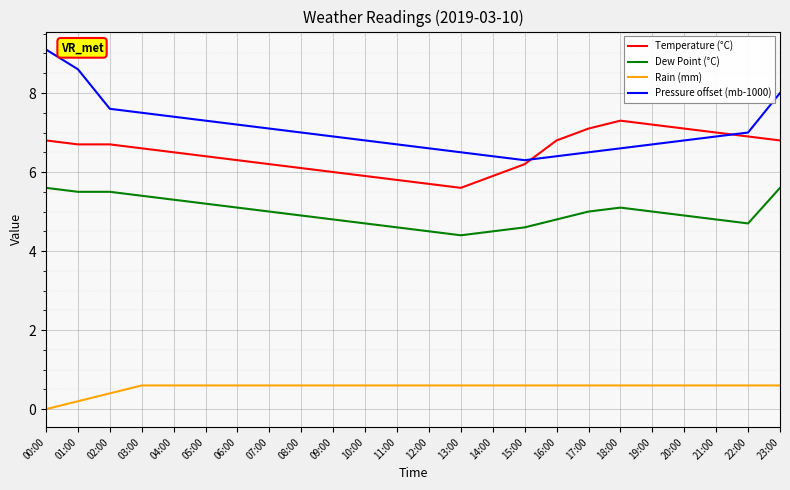

Count the Rain (mm) values in the range 0 to 1.

24